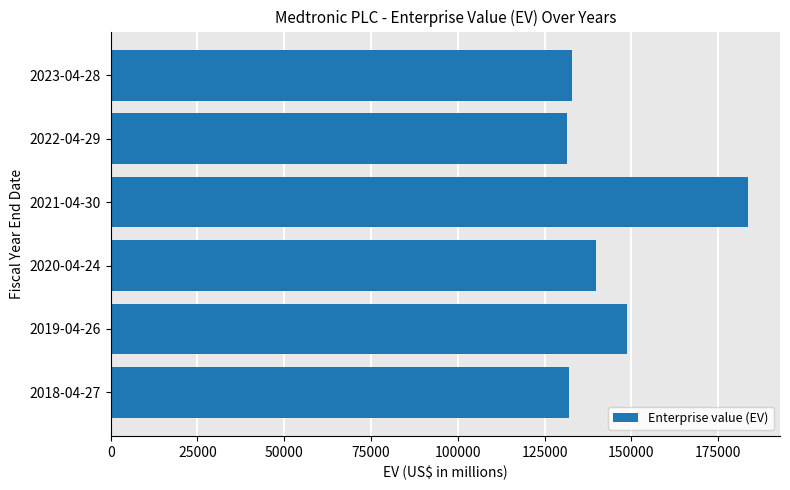

What is the value of the 1st bar from the top?

132878